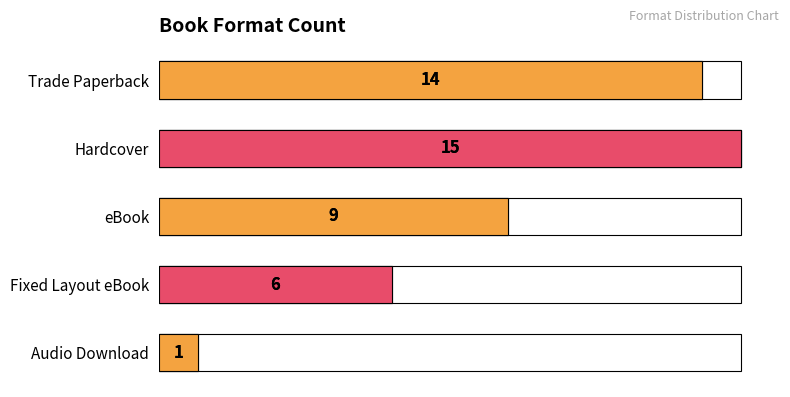

What is the greatest value displayed?

15